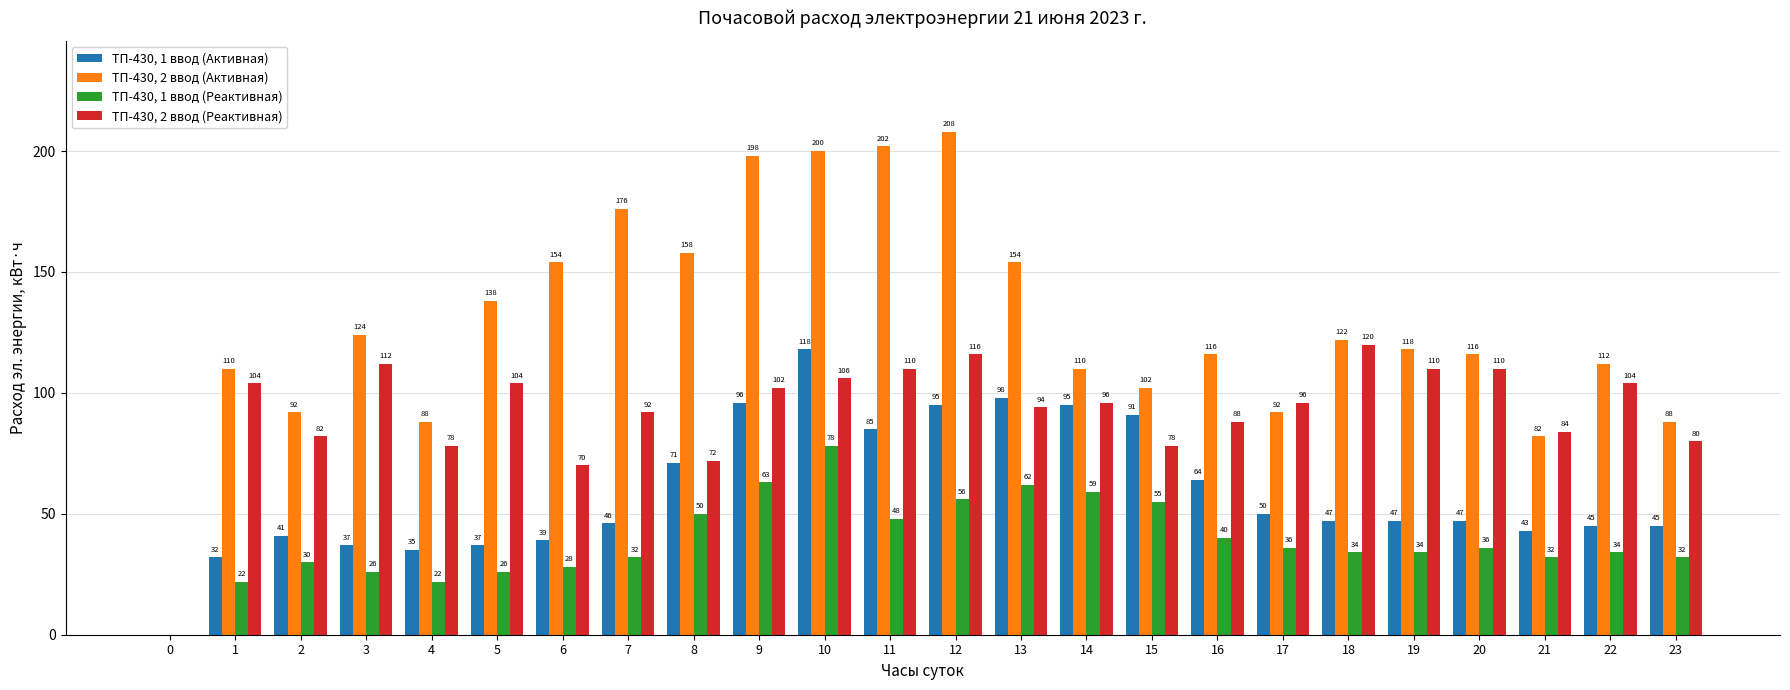

Which series changed the most between 1 and 3?

ТП-430, 2 ввод (Активная)